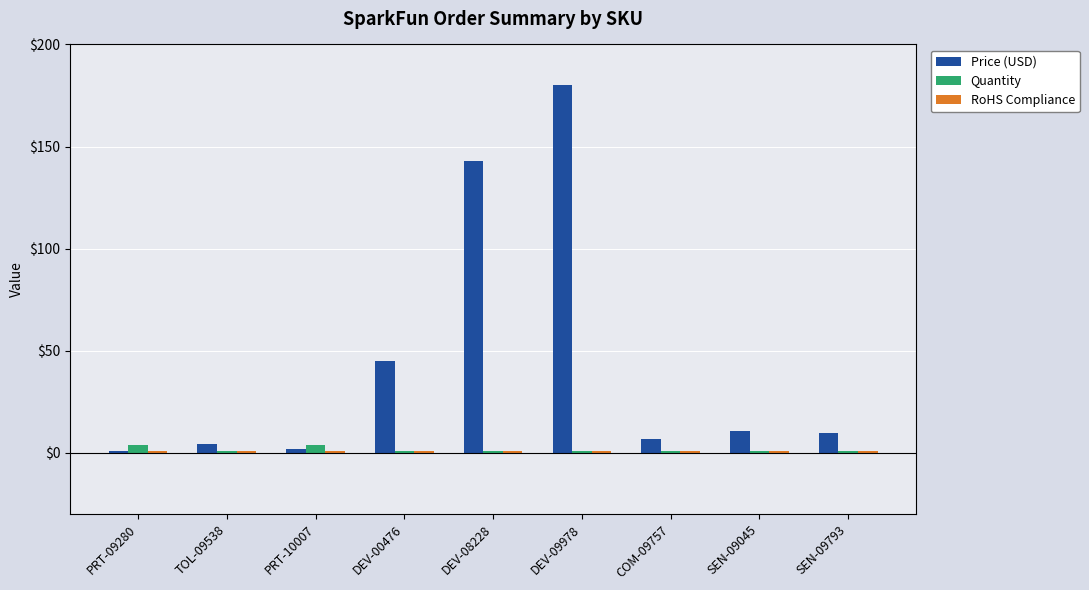

How many Quantity values are between 1 and 2?

7